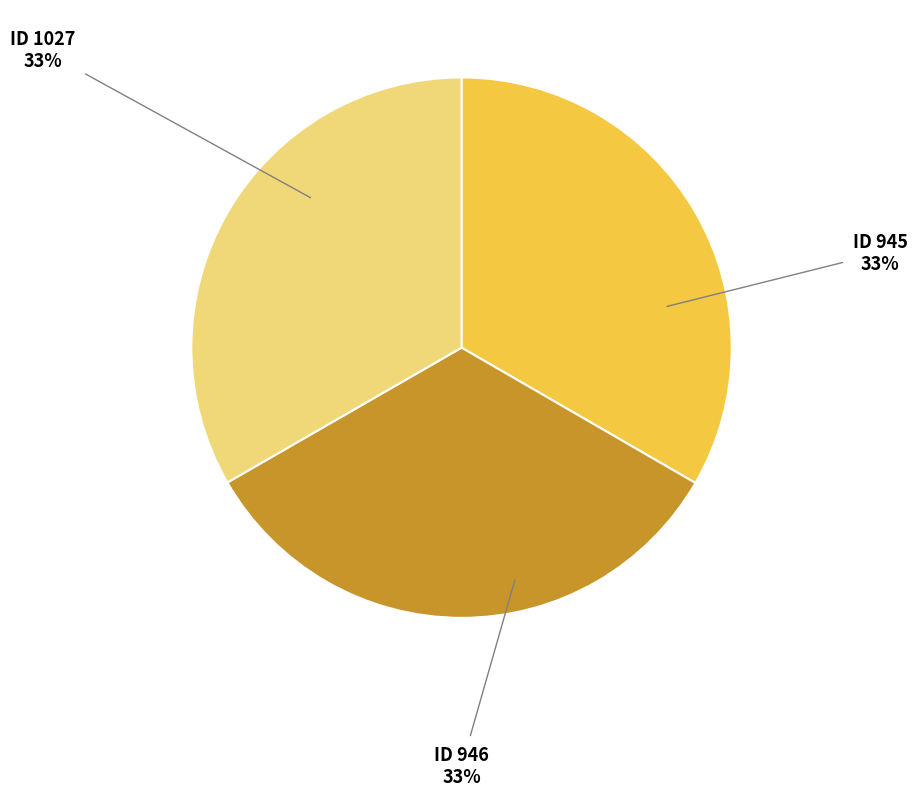

To the nearest percent, what is the average slice percentage?

33%